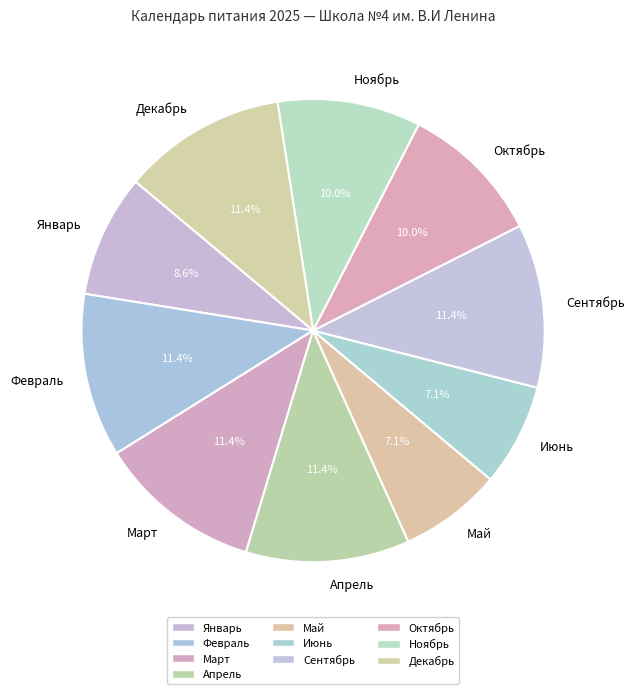

True or false: Октябрь accounts for 10% of the total.

True